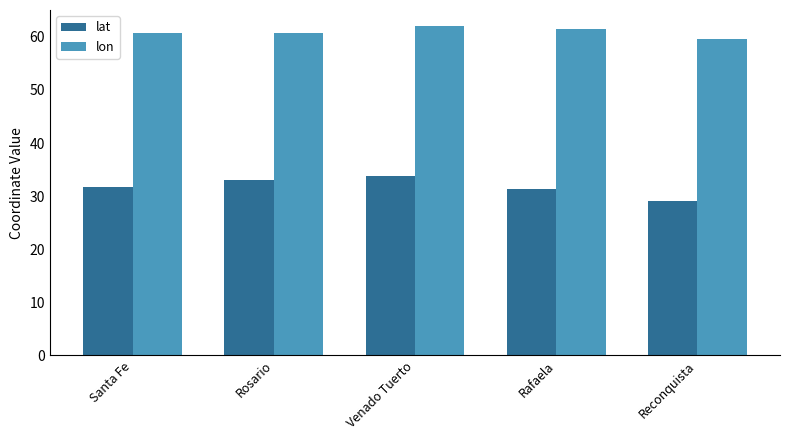

What are all the series names shown in the legend?

lat, lon